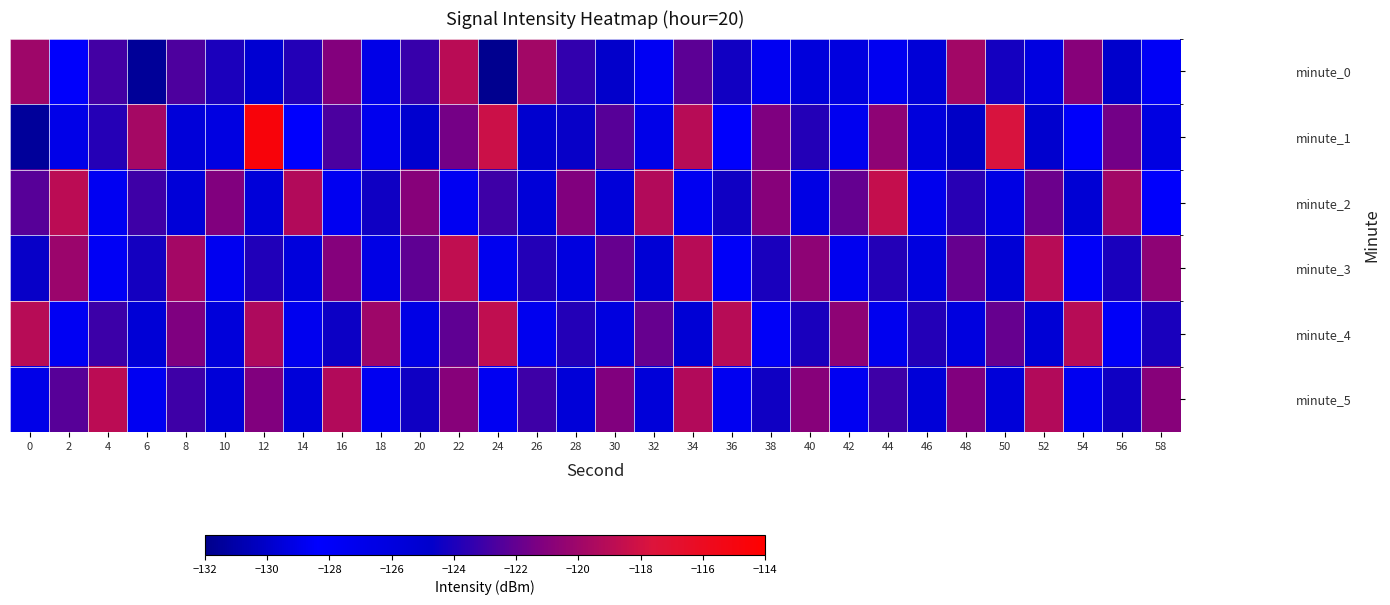

Reading right to left, list all the values displayed in this chart.

minute_0: 58=-127.7	56=-129.9	54=-120.9	52=-126.2	50=-124.2	48=-119.9	46=-125.6	44=-128.8	42=-126.2	40=-125.8	38=-127.5	36=-124.3	34=-122.2	32=-128.7	30=-124.7	28=-123.4	26=-119.9	24=-131.8	22=-118.9	20=-123.3	18=-126.7	16=-121.1	14=-123.8	12=-125.2	10=-124.0	8=-122.6	6=-131.6	4=-122.9	2=-128.2	0=-120.0
minute_1: 58=-126.2	56=-121.6	54=-128.0	52=-124.9	50=-117.8	48=-130.1	46=-125.9	44=-120.7	42=-127.3	40=-123.8	38=-121.2	36=-128.5	34=-119.0	32=-126.8	30=-122.3	28=-124.6	26=-129.9	24=-118.2	22=-121.5	20=-125.0	18=-127.2	16=-122.7	14=-128.2	12=-114.7	10=-126.3	8=-125.7	6=-119.7	4=-123.7	2=-129.1	0=-131.5
minute_2: 58=-128.5	56=-119.9	54=-125.3	52=-121.8	50=-129.2	48=-123.7	46=-127.1	44=-118.6	42=-122.0	40=-126.5	38=-120.9	36=-124.3	34=-128.8	32=-119.2	30=-125.7	28=-121.1	26=-129.6	24=-123.0	22=-127.5	20=-120.9	18=-124.3	16=-128.8	14=-119.2	12=-125.7	10=-121.1	8=-129.6	6=-123.0	4=-127.5	2=-118.9	0=-122.3
minute_3: 58=-120.7	56=-124.1	54=-128.6	52=-119.0	50=-125.5	48=-121.9	46=-129.3	44=-123.8	42=-127.2	40=-120.7	38=-124.1	36=-128.6	34=-119.0	32=-125.5	30=-121.9	28=-129.3	26=-123.8	24=-127.2	22=-118.7	20=-122.1	18=-126.6	16=-121.0	14=-129.5	12=-123.9	10=-127.3	8=-119.8	6=-124.2	4=-128.7	2=-120.1	0=-124.6
minute_4: 58=-124.1	56=-128.6	54=-119.0	52=-125.5	50=-121.9	48=-129.3	46=-123.8	44=-127.2	42=-120.7	40=-124.1	38=-128.6	36=-119.0	34=-125.5	32=-121.9	30=-129.3	28=-123.8	26=-127.2	24=-118.7	22=-122.1	20=-126.6	18=-120.0	16=-124.5	14=-128.9	12=-119.3	10=-125.8	8=-121.2	6=-129.7	4=-123.1	2=-127.6	0=-119.0
minute_5: 58=-120.9	56=-124.3	54=-128.8	52=-119.2	50=-125.7	48=-121.1	46=-129.6	44=-123.0	42=-127.5	40=-120.9	38=-124.3	36=-128.8	34=-119.2	32=-125.7	30=-121.1	28=-129.6	26=-123.0	24=-127.5	22=-120.9	20=-124.3	18=-128.8	16=-119.2	14=-125.7	12=-121.1	10=-129.6	8=-123.0	6=-127.5	4=-118.9	2=-122.3	0=-126.8